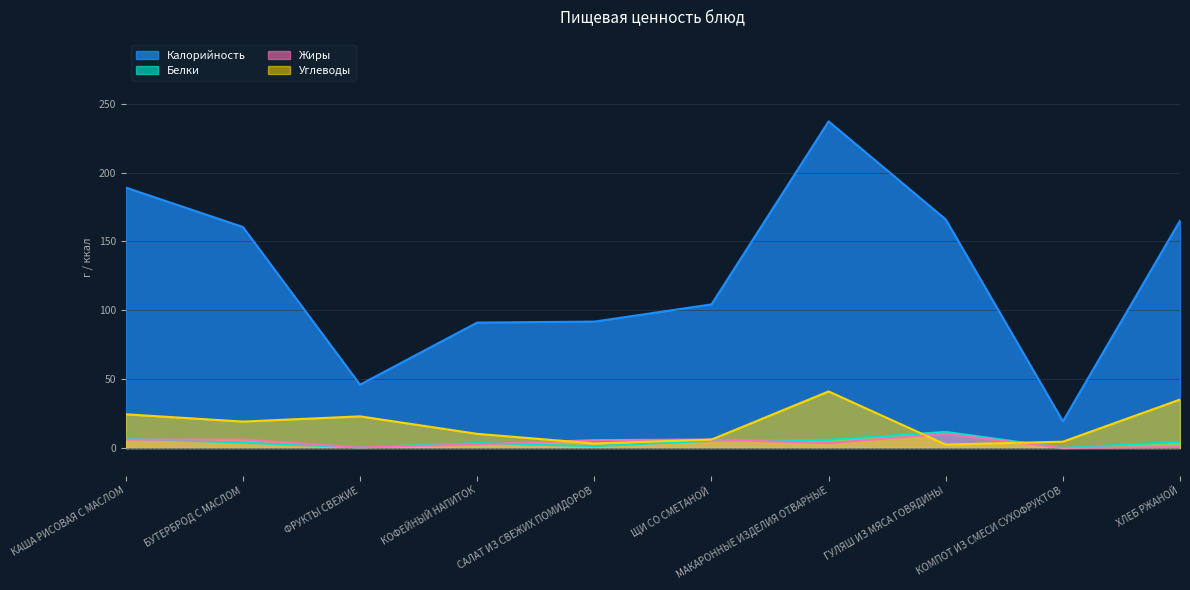

What is the highest value of the Калорийность series?

237.2